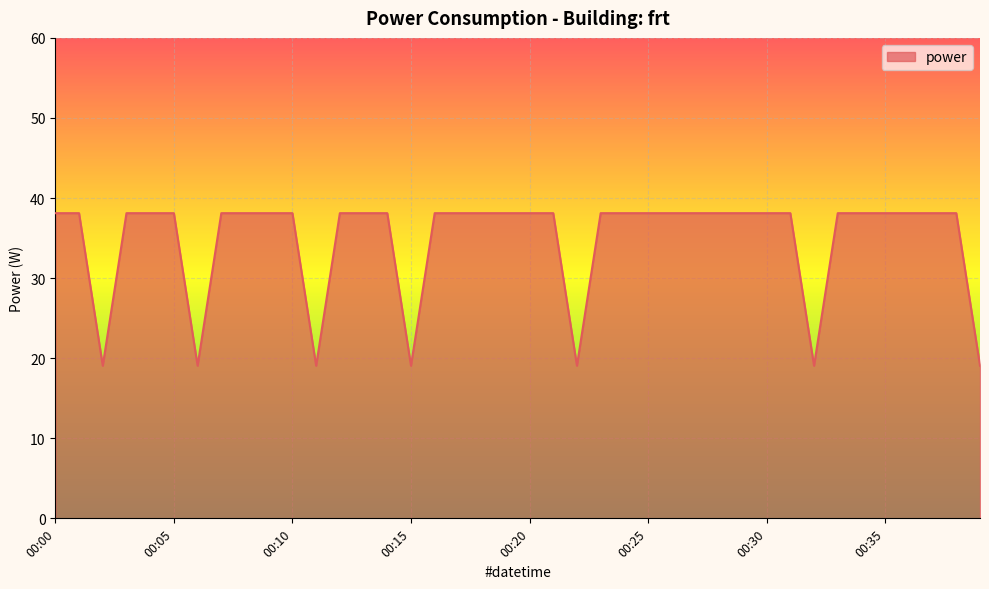

What is the difference between the maximum and minimum values?

19.1